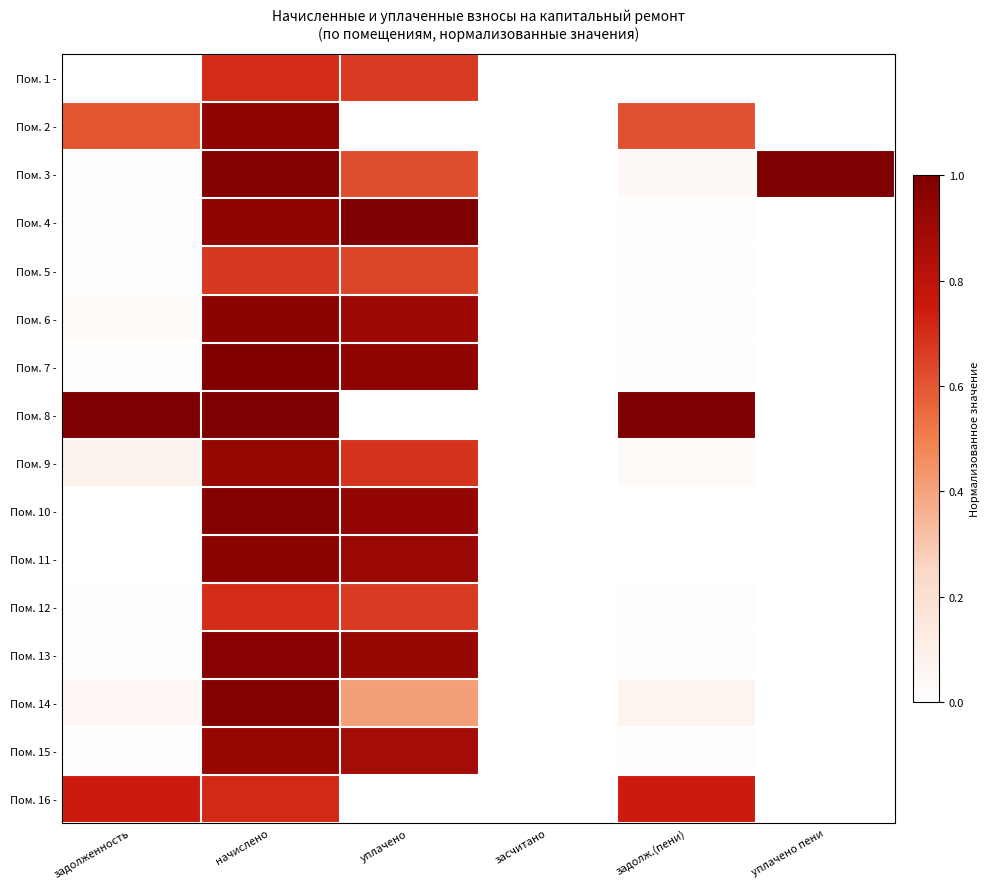

Reading right to left, extract all data points from this chart.

Пом. 1 -: уплачено пени=0.0	задолж.(пени)=0.0	засчитано=0.0	уплачено=0.7	начислено=0.7	задолженность=0.0
Пом. 2 -: уплачено пени=0.0	задолж.(пени)=0.6	засчитано=0.0	уплачено=0.0	начислено=0.9	задолженность=0.6
Пом. 3 -: уплачено пени=1.0	задолж.(пени)=0.0	засчитано=0.0	уплачено=0.6	начислено=1.0	задолженность=0.0
Пом. 4 -: уплачено пени=0.0	задолж.(пени)=0.0	засчитано=0.0	уплачено=1.0	начислено=0.9	задолженность=0.0
Пом. 5 -: уплачено пени=0.0	задолж.(пени)=0.0	засчитано=0.0	уплачено=0.6	начислено=0.7	задолженность=0.0
Пом. 6 -: уплачено пени=0.0	задолж.(пени)=0.0	засчитано=0.0	уплачено=0.9	начислено=1.0	задолженность=0.0
Пом. 7 -: уплачено пени=0.0	задолж.(пени)=0.0	засчитано=0.0	уплачено=0.9	начислено=1.0	задолженность=0.0
Пом. 8 -: уплачено пени=0.0	задолж.(пени)=1.0	засчитано=0.0	уплачено=0.0	начислено=1.0	задолженность=1.0
Пом. 9 -: уплачено пени=0.0	задолж.(пени)=0.0	засчитано=0.0	уплачено=0.7	начислено=0.9	задолженность=0.1
Пом. 10 -: уплачено пени=0.0	задолж.(пени)=0.0	засчитано=0.0	уплачено=0.9	начислено=1.0	задолженность=0.0
Пом. 11 -: уплачено пени=0.0	задолж.(пени)=0.0	засчитано=0.0	уплачено=0.9	начислено=1.0	задолженность=0.0
Пом. 12 -: уплачено пени=0.0	задолж.(пени)=0.0	засчитано=0.0	уплачено=0.7	начислено=0.7	задолженность=0.0
Пом. 13 -: уплачено пени=0.0	задолж.(пени)=0.0	засчитано=0.0	уплачено=0.9	начислено=1.0	задолженность=0.0
Пом. 14 -: уплачено пени=0.0	задолж.(пени)=0.1	засчитано=0.0	уплачено=0.4	начислено=1.0	задолженность=0.0
Пом. 15 -: уплачено пени=0.0	задолж.(пени)=0.0	засчитано=0.0	уплачено=0.9	начислено=0.9	задолженность=0.0
Пом. 16 -: уплачено пени=0.0	задолж.(пени)=0.7	засчитано=0.0	уплачено=0.0	начислено=0.7	задолженность=0.7